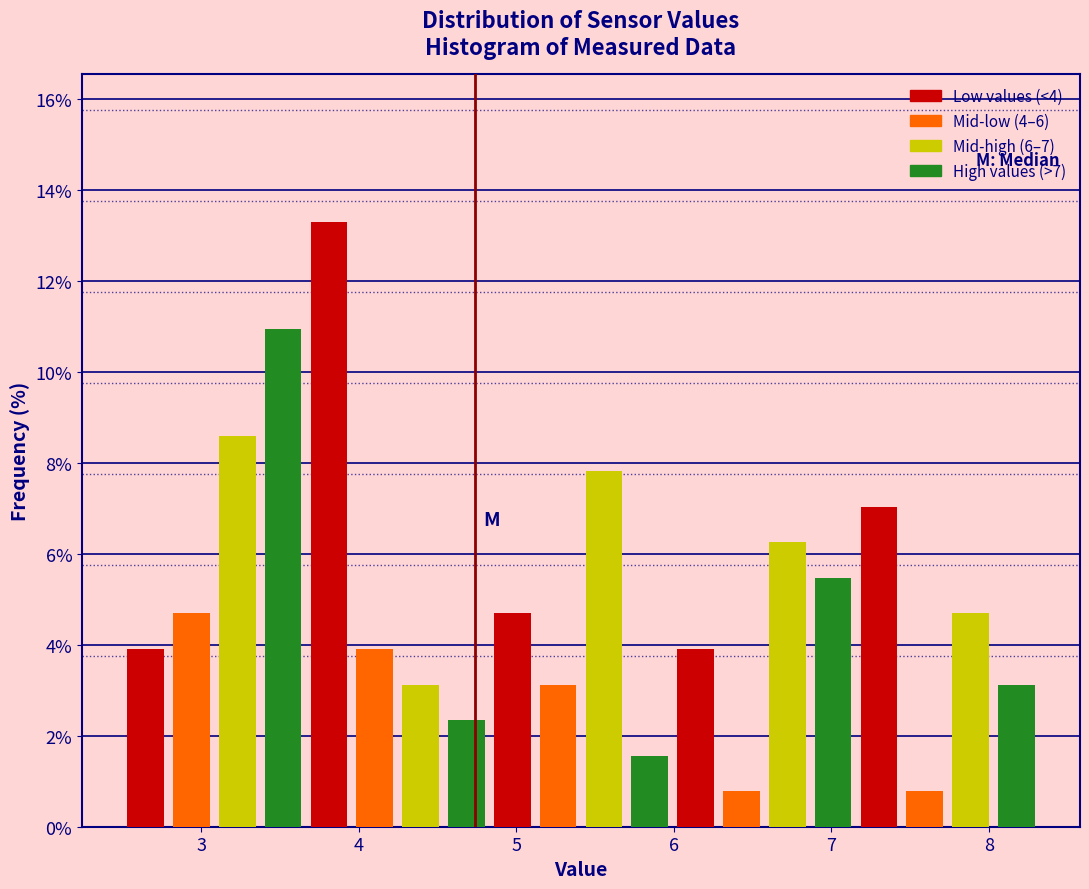

Read against the x-axis, roughly where is the centre of the tallest bar?

3.8